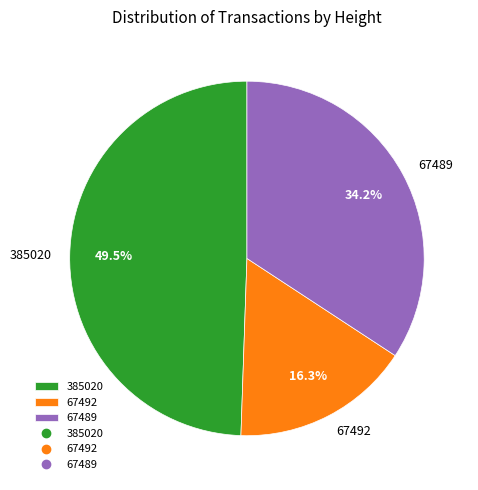

Does 67489 represent more than half of the total?

No